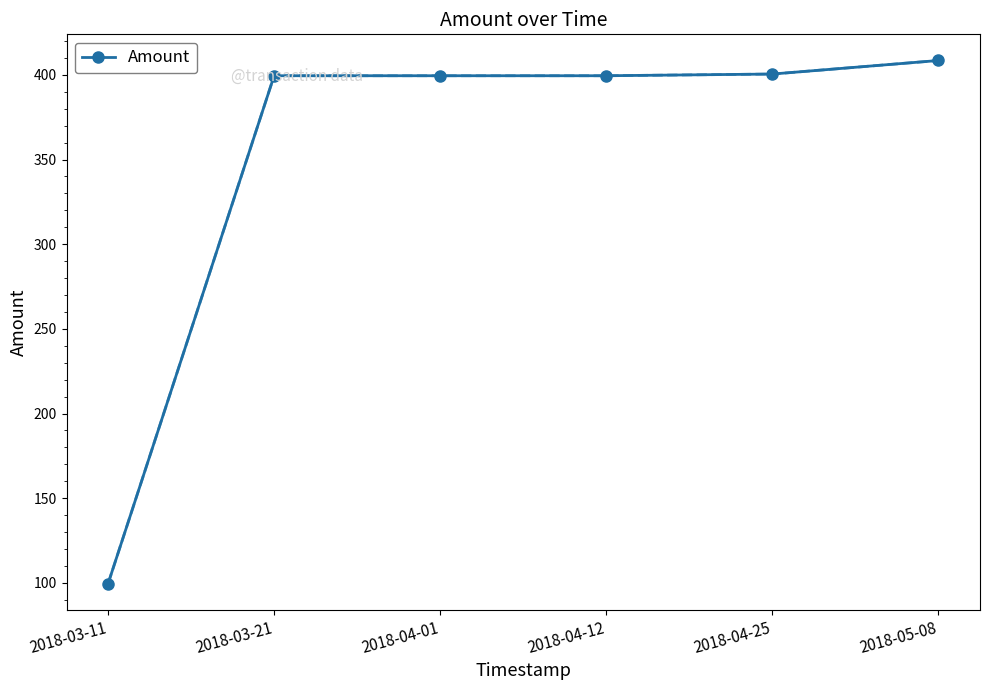

Which has a higher value, 2018-04-01 or 2018-03-11?

2018-04-01